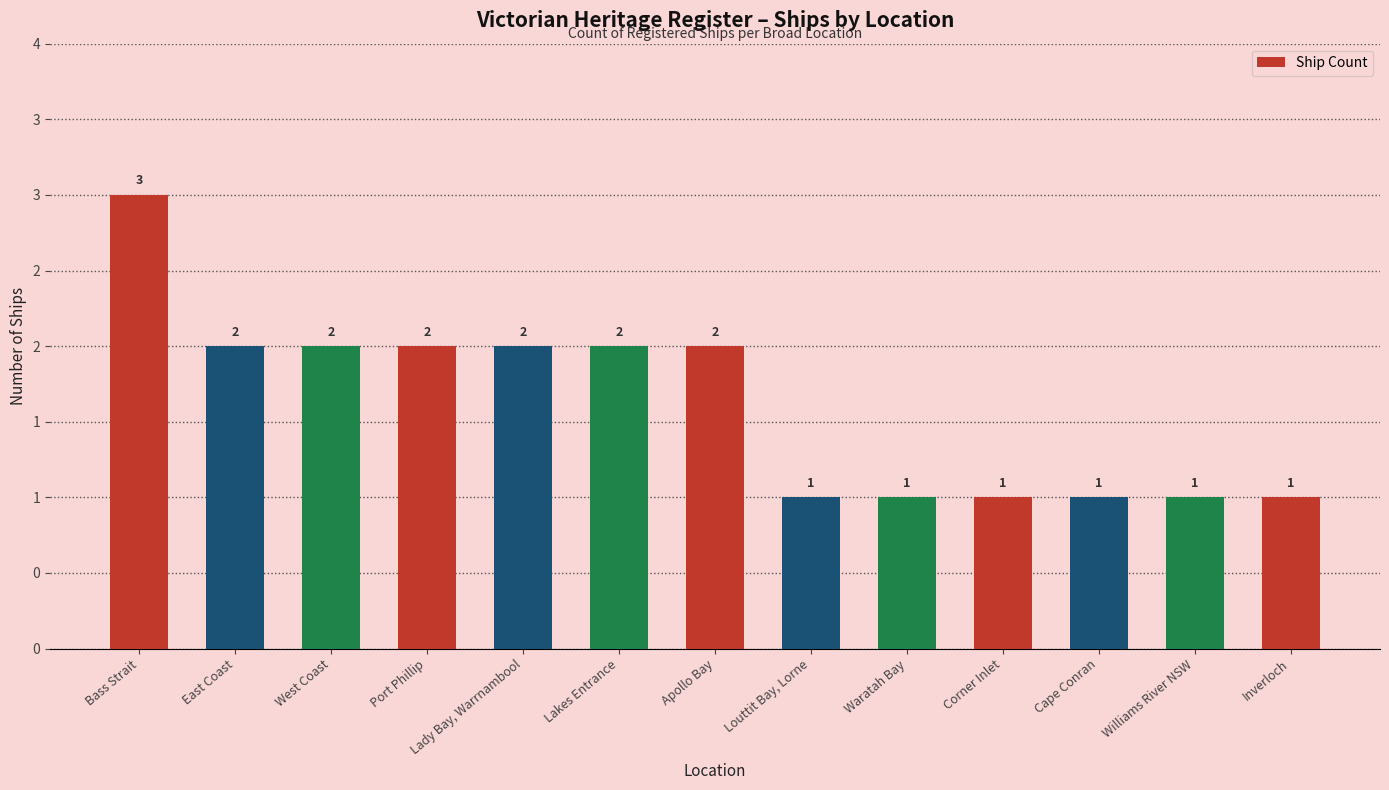

True or false: the data shows 1 at Apollo Bay.

False